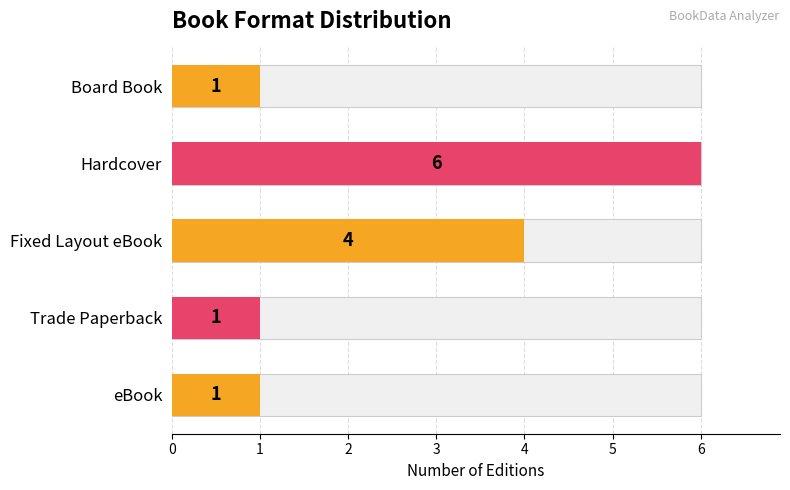

What is the value of the 4th bar from the left?

1